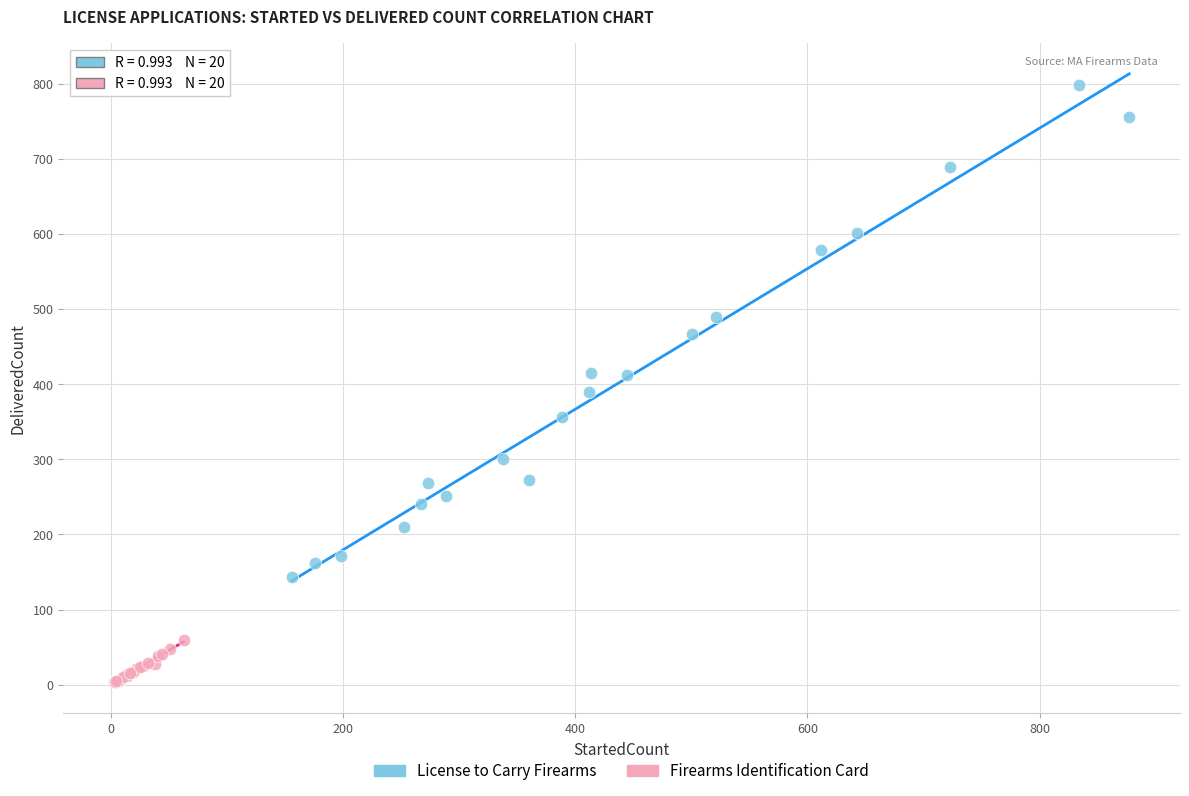

Which series reaches the minimum Y coordinate?

Firearms Identification Card